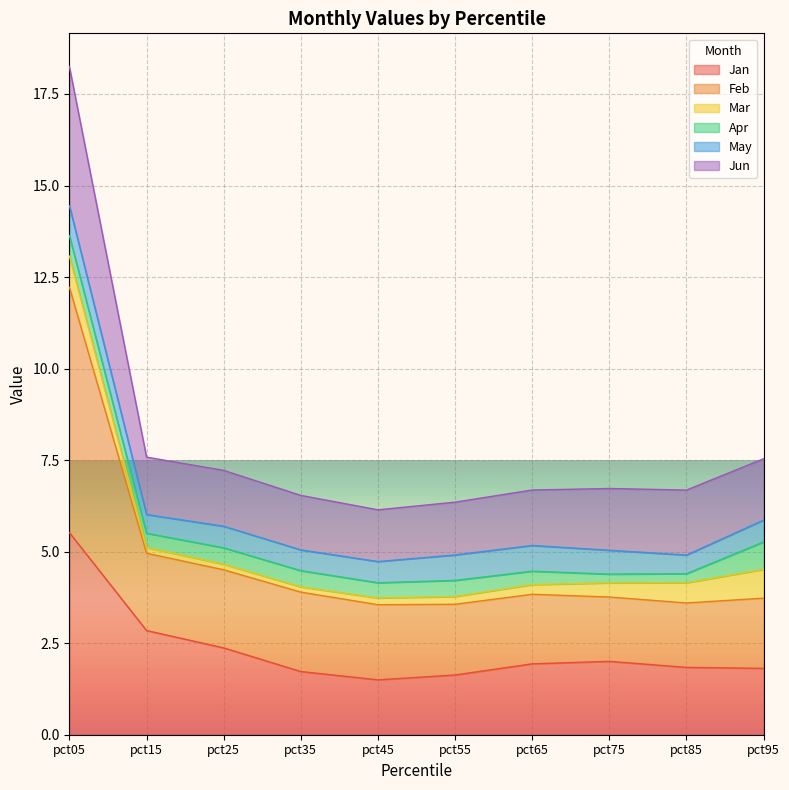

True or false: Jun and Jan intersect in this chart.

False